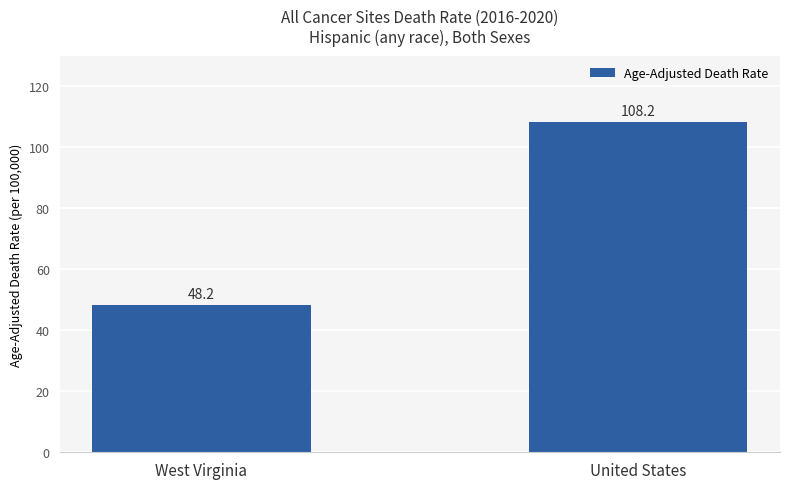

Is it true that the value at United States is 192.7?

False